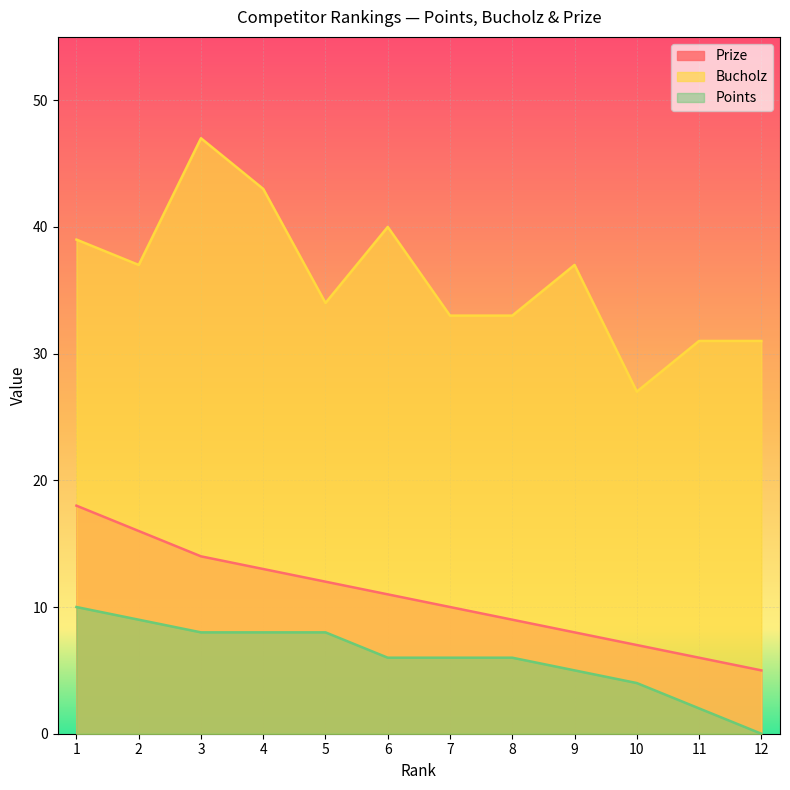

What is the difference between the Prize values at 1 and 10?

11